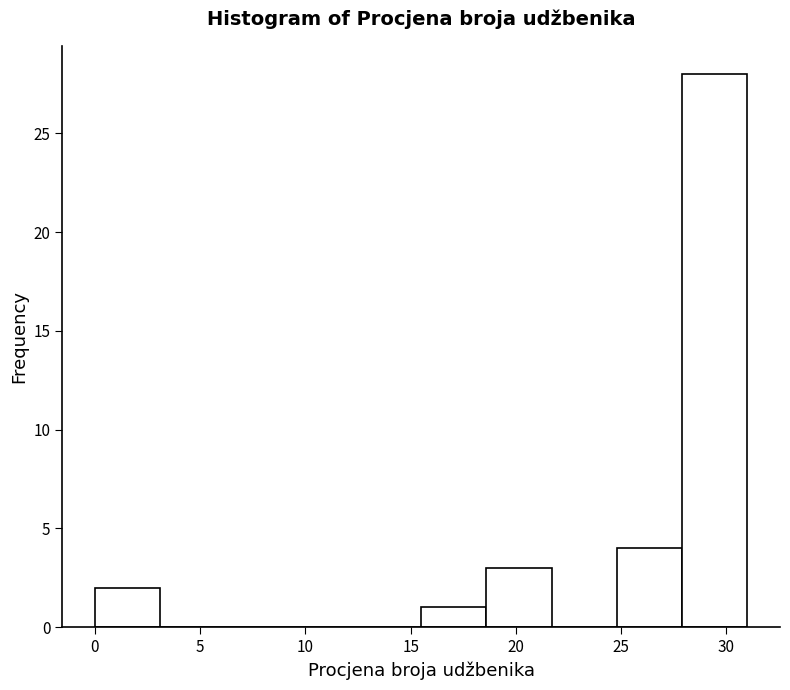

Reading left to right, list every bar in this chart as the range it spans on the x-axis followed by its height. Neither the bar edges nor the heights are printed on the chart, so give them approximately, as read against the axes.

0.0 to 3.1: 2
3.1 to 6.2: 0
6.2 to 9.3: 0
9.3 to 12.4: 0
12.4 to 15.5: 0
15.5 to 18.6: 1
18.6 to 21.7: 3
21.7 to 24.8: 0
24.8 to 27.9: 4
27.9 to 31.0: 28